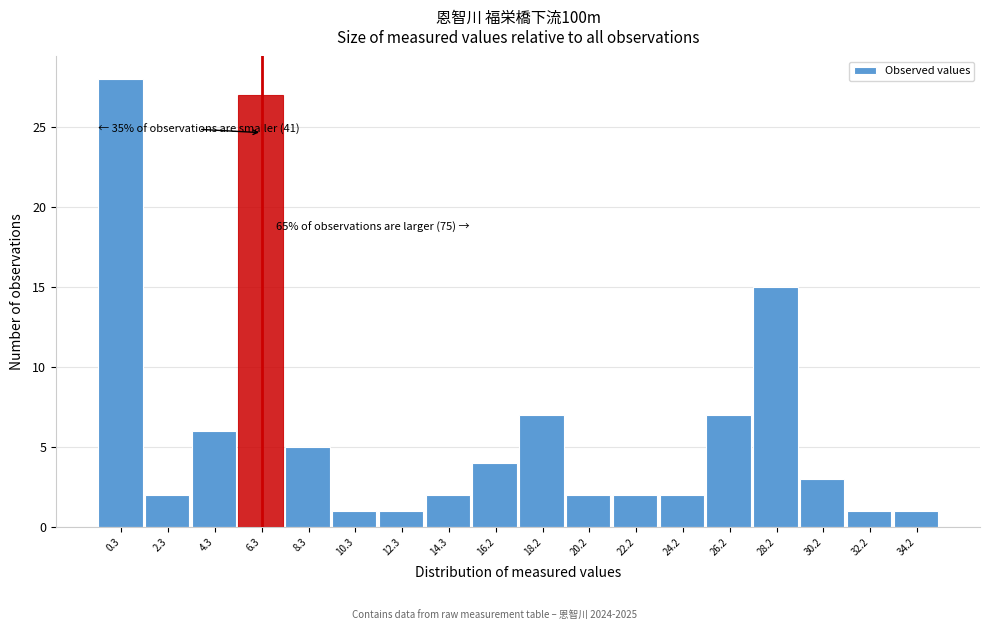

Reading left to right, what are all the values shown in this chart?

0.3=28	2.3=2	4.3=6	6.3=27	8.3=5	10.3=1	12.3=1	14.3=2	16.2=4	18.2=7	20.2=2	22.2=2	24.2=2	26.2=7	28.2=15	30.2=3	32.2=1	34.2=1